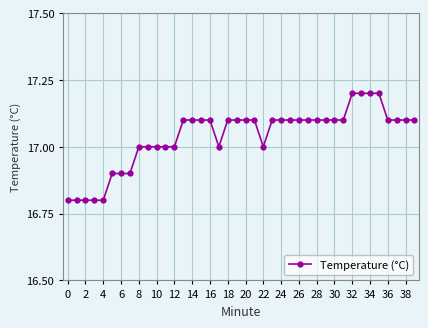

What is the difference between the second highest and minimum values?

0.4